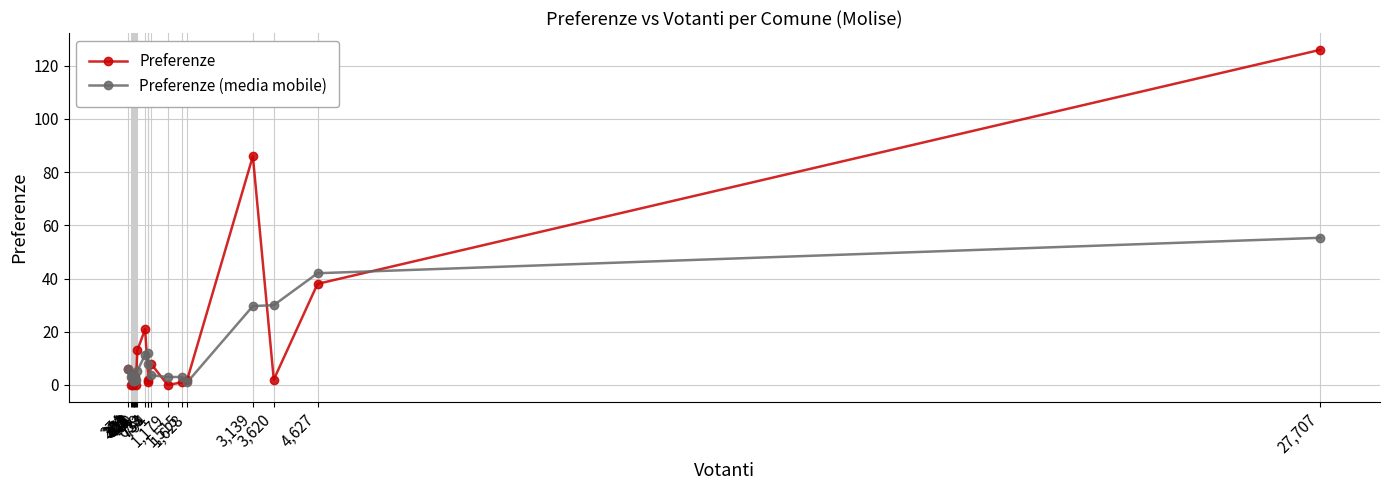

Count the number of data series in this chart.

2